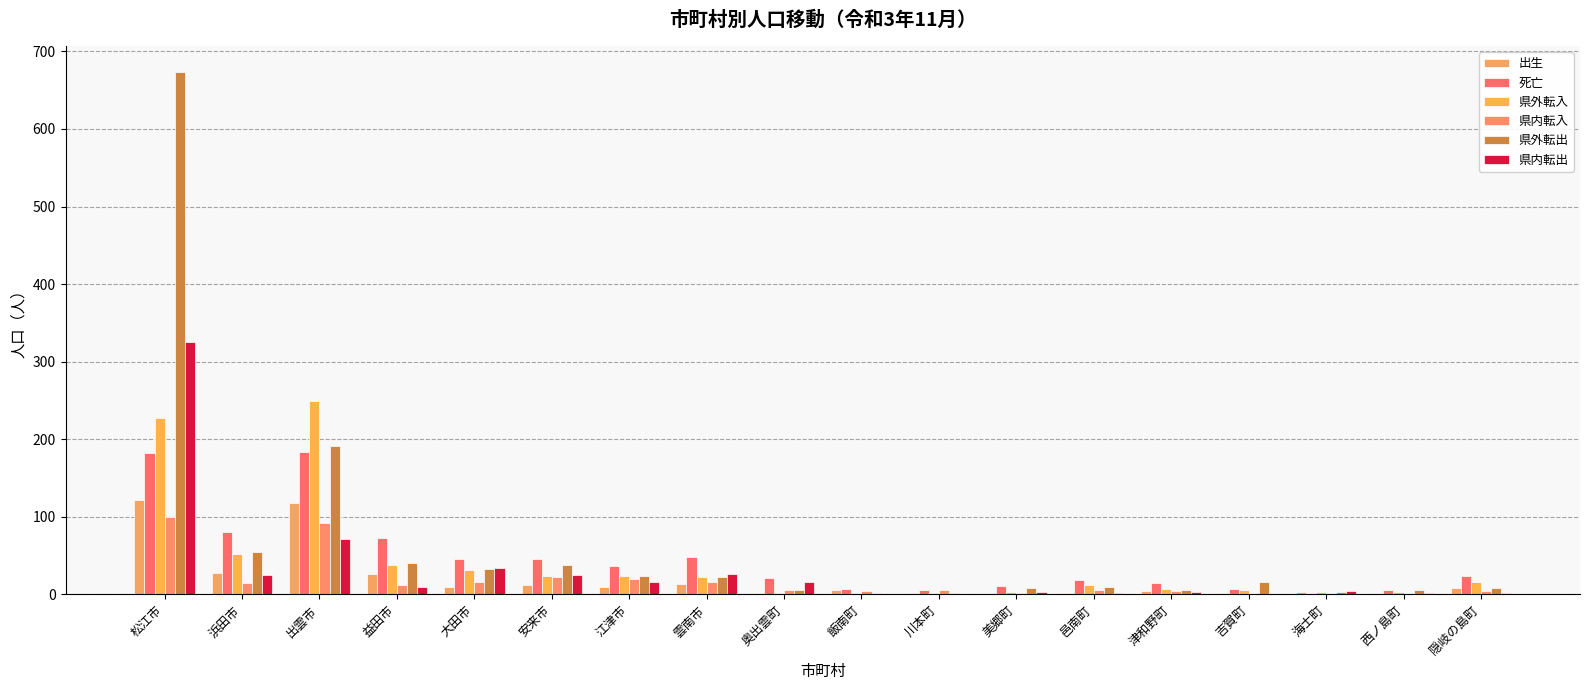

How many groups of bars are there?

18